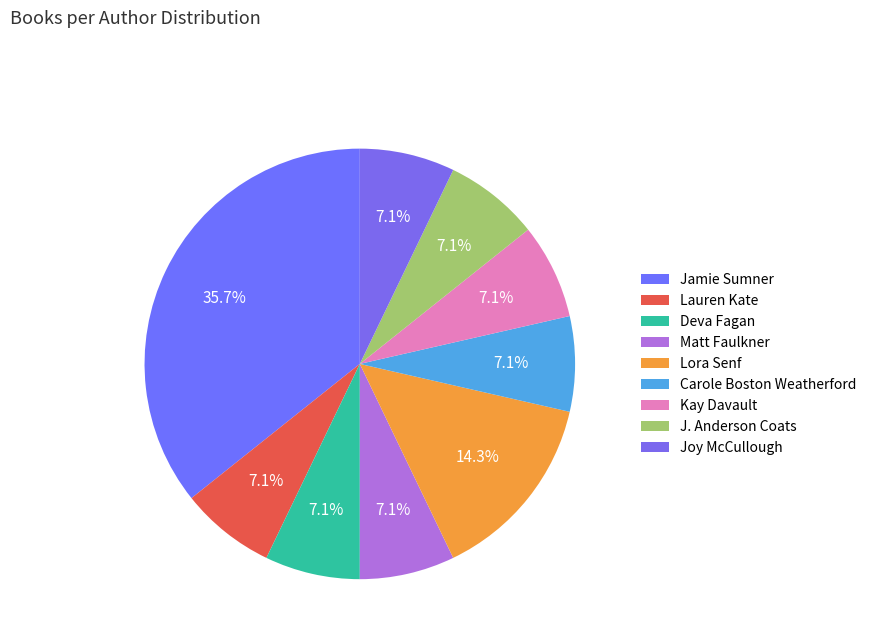

What percentage is NOT represented by Matt Faulkner?

92.9%